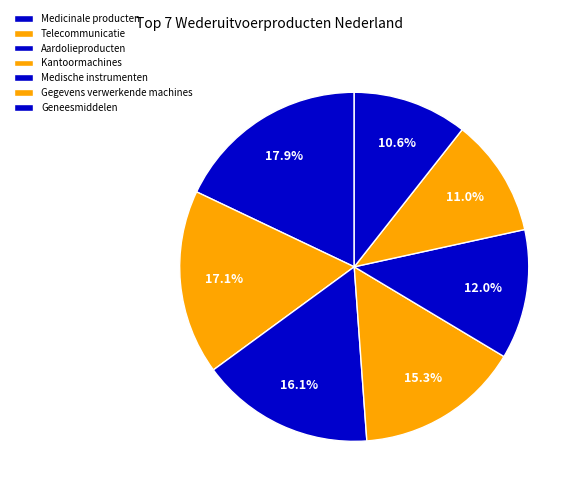

Does Geneesmiddelen account for over 50% of the chart?

No